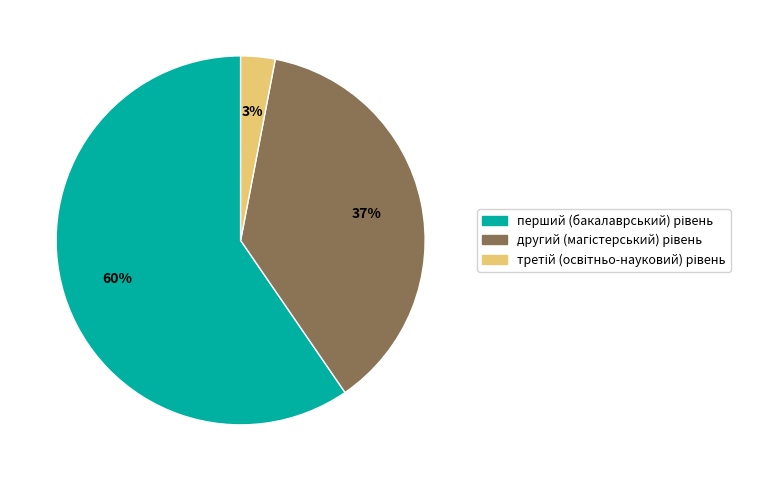

Is there a majority slice in this chart?

Yes